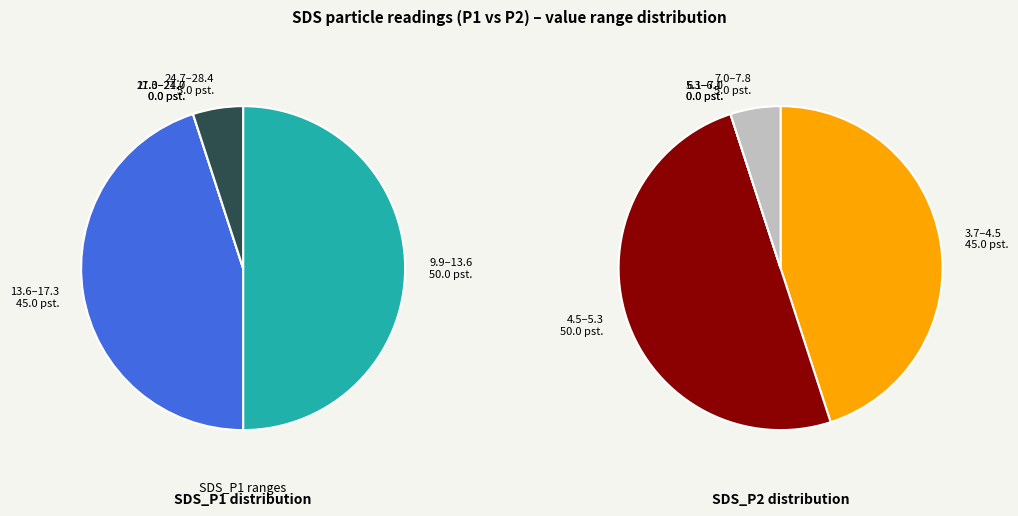

Is it true that 16 is 8% of the pie?

True